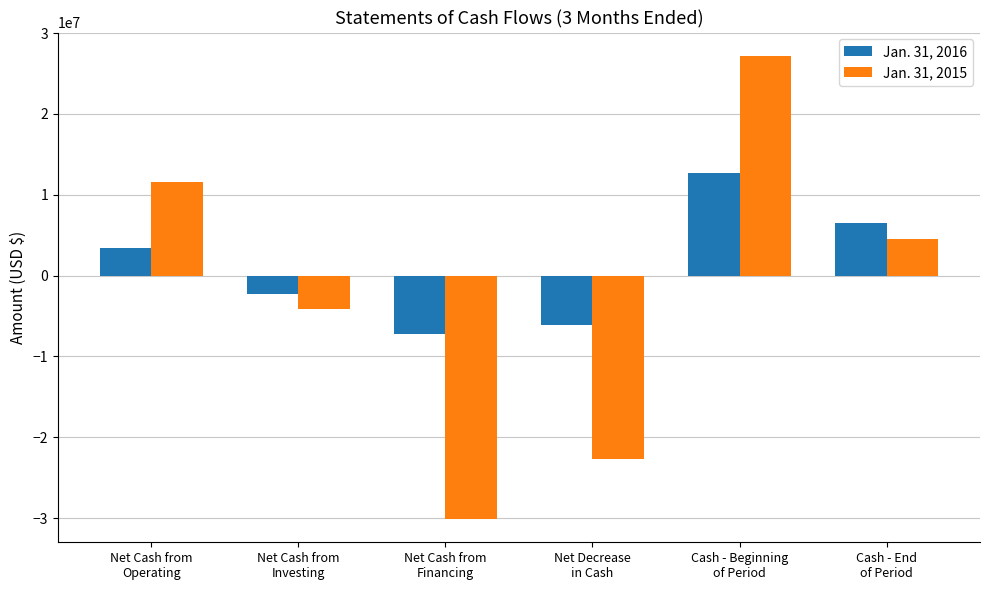

Is it true that Jan. 31, 2015 equals 27209010 at Cash - Beginning
of Period?

True